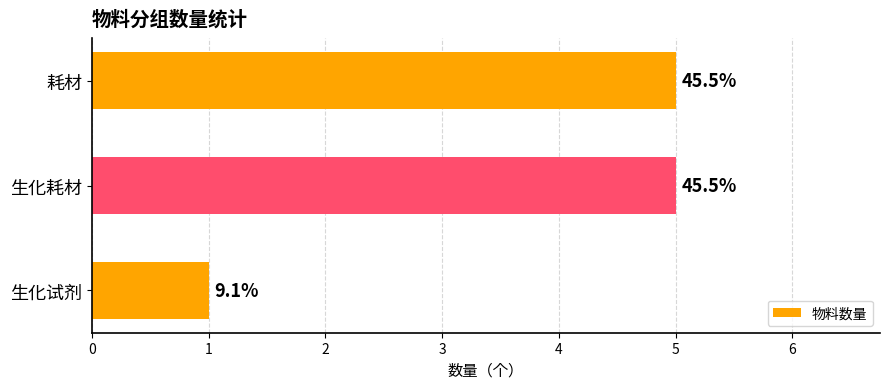

What is the average value?

4